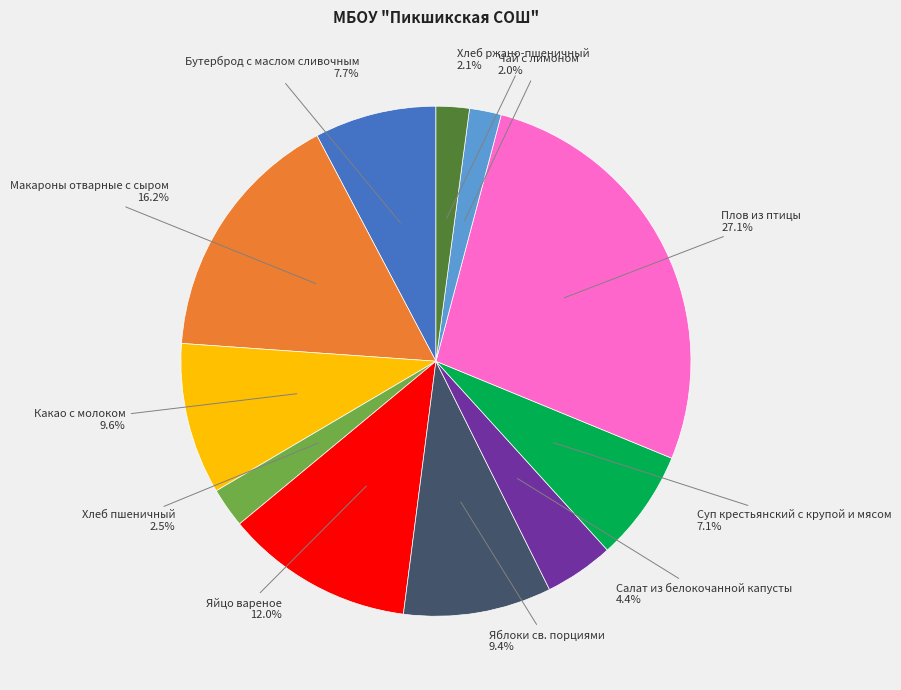

Is Чай с лимоном the majority of the pie?

No